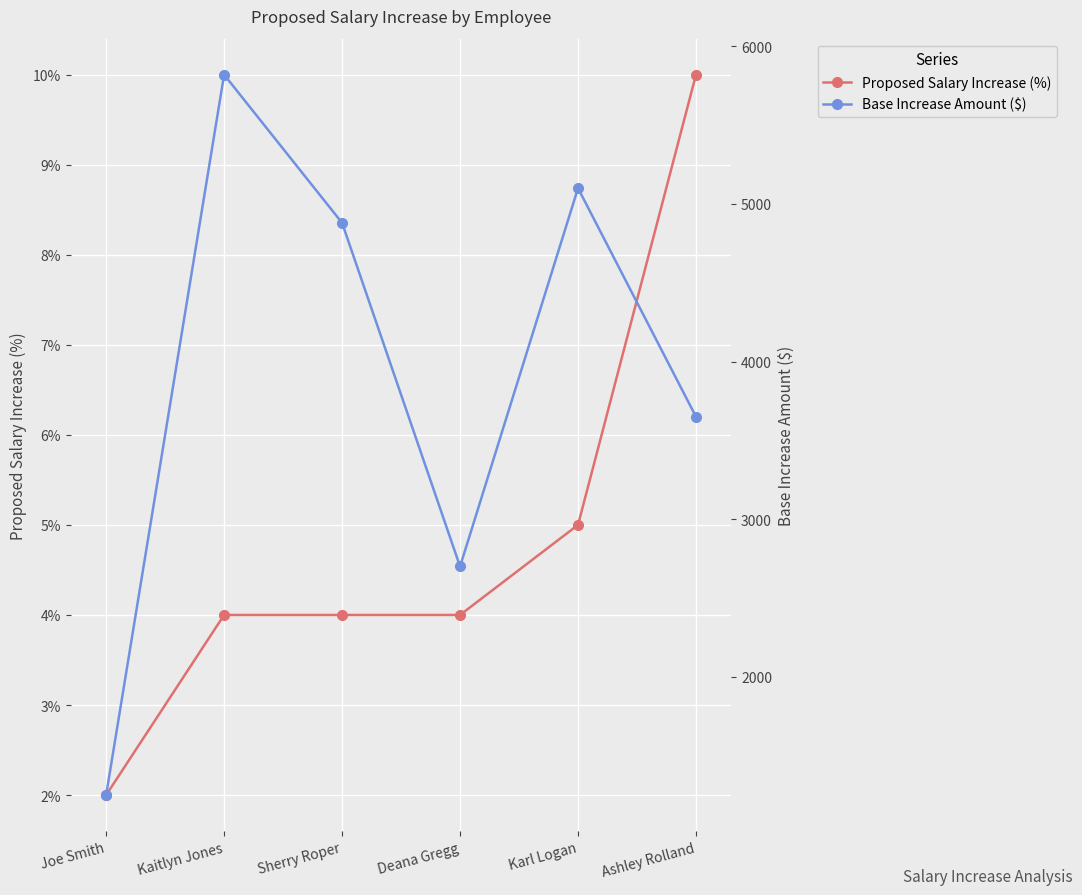

What are all the series names shown in the legend?

Proposed Salary Increase (%), Base Increase Amount ($)